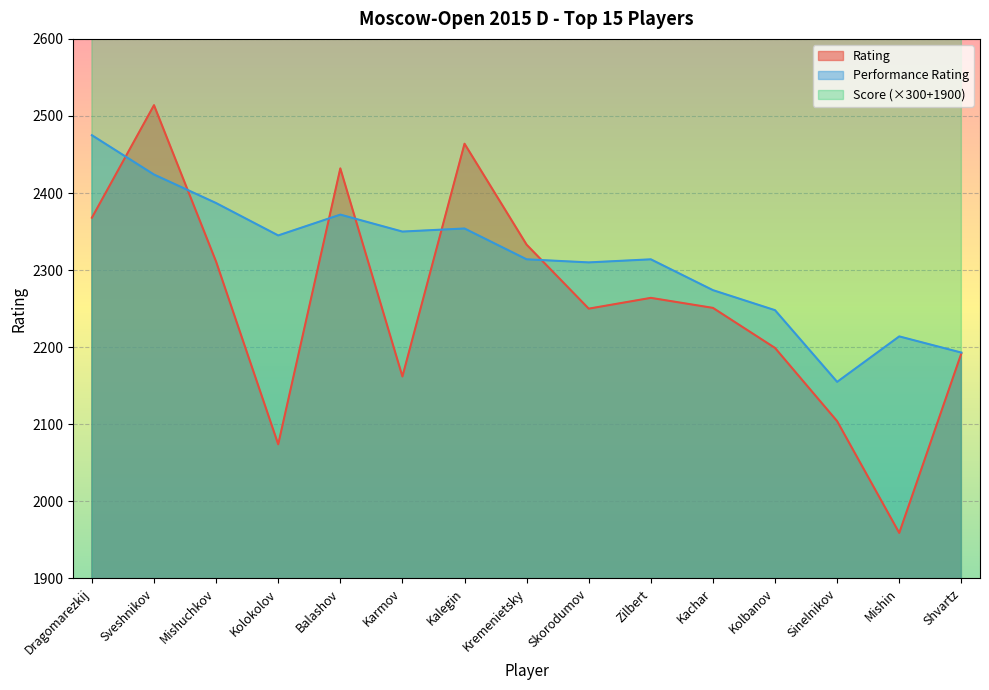

Between Kolokolov and Dragomarezkij, which is larger?

Dragomarezkij